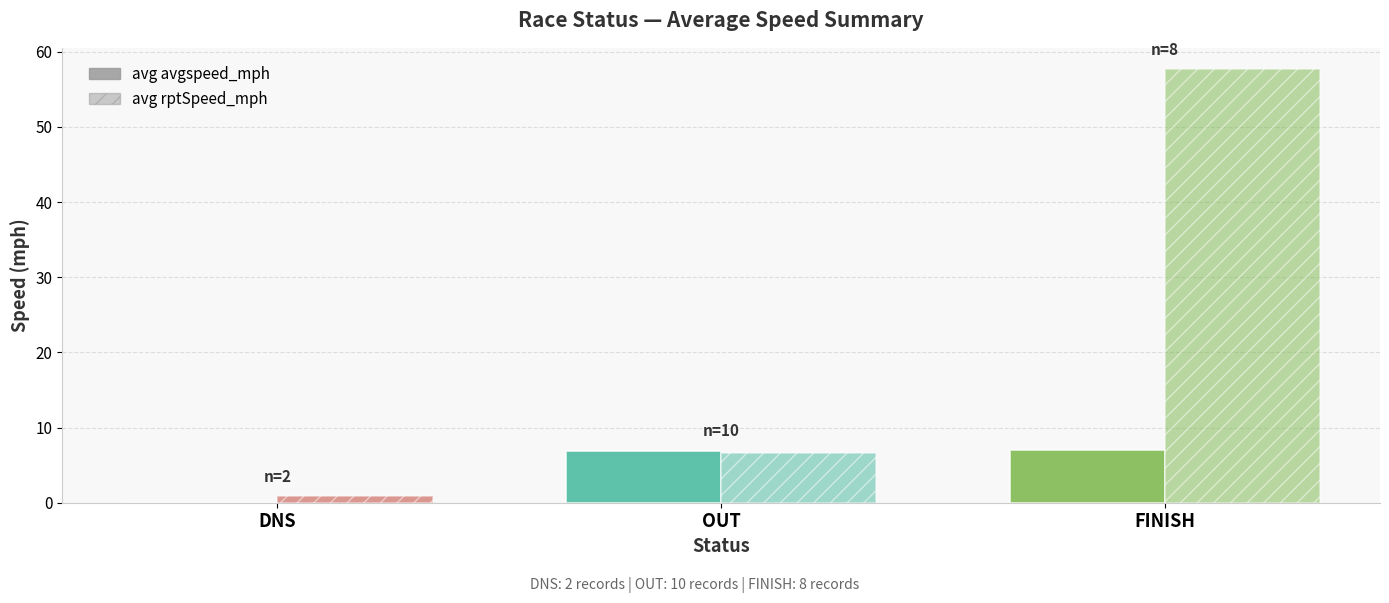

Rank the series by their maximum value, from highest to lowest.

avg rptSpeed_mph, avg avgspeed_mph